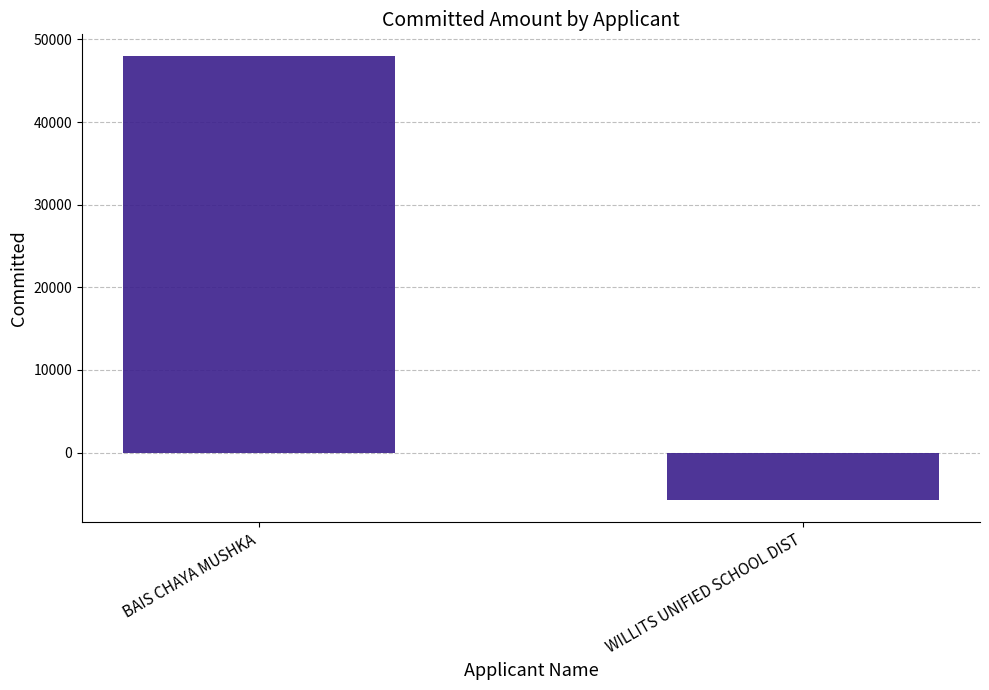

What is the smallest value displayed?

-5685.9